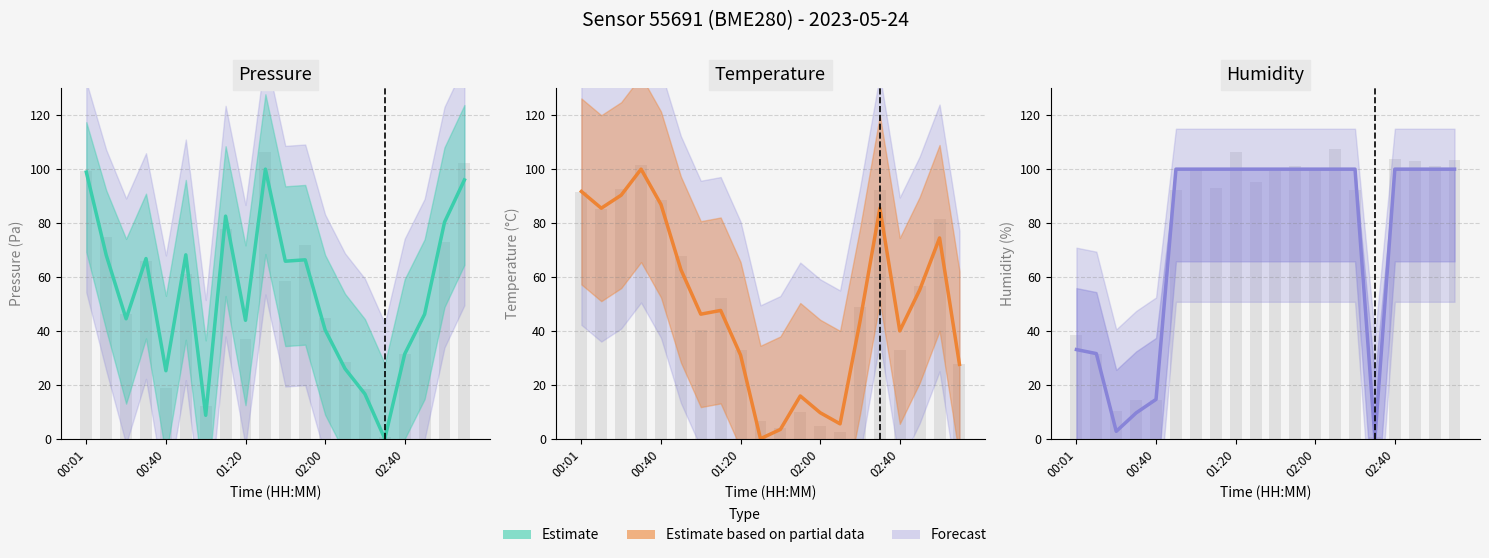

What is the difference between the second highest and second lowest values in the Pressure series?

90.2